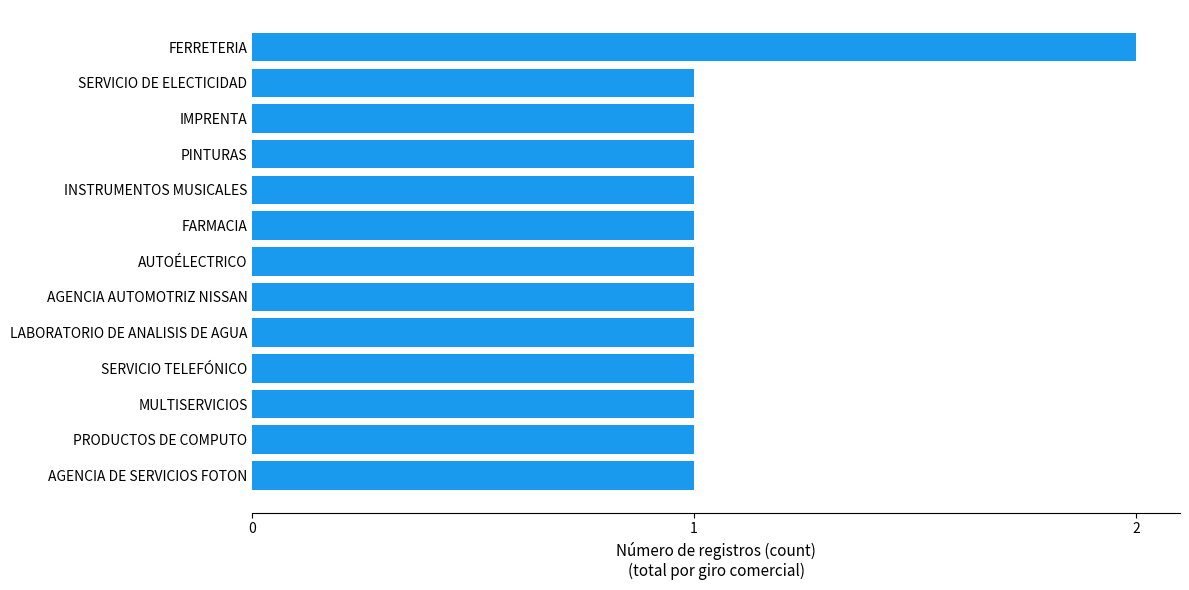

Reading bottom to top, what are all the values shown in this chart?

AGENCIA DE SERVICIOS FOTON=1	PRODUCTOS DE COMPUTO=1	MULTISERVICIOS=1	SERVICIO TELEFÓNICO=1	LABORATORIO DE ANALISIS DE AGUA=1	AGENCIA AUTOMOTRIZ NISSAN=1	AUTOÉLECTRICO=1	FARMACIA=1	INSTRUMENTOS MUSICALES=1	PINTURAS=1	IMPRENTA=1	SERVICIO DE ELECTICIDAD=1	FERRETERIA=2